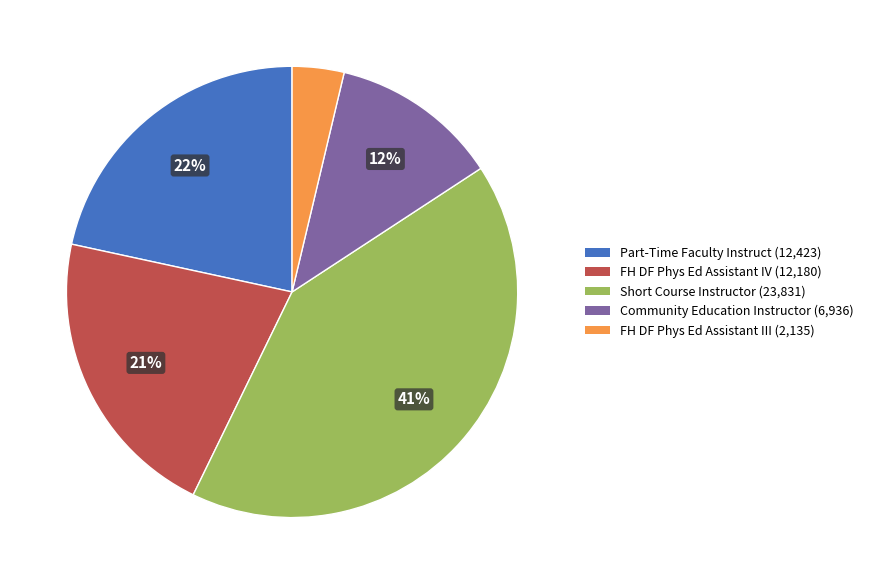

To the nearest percent, what is the combined percentage of Community Education Instructor (6,936) and FH DF Phys Ed Assistant III (2,135)?

16%